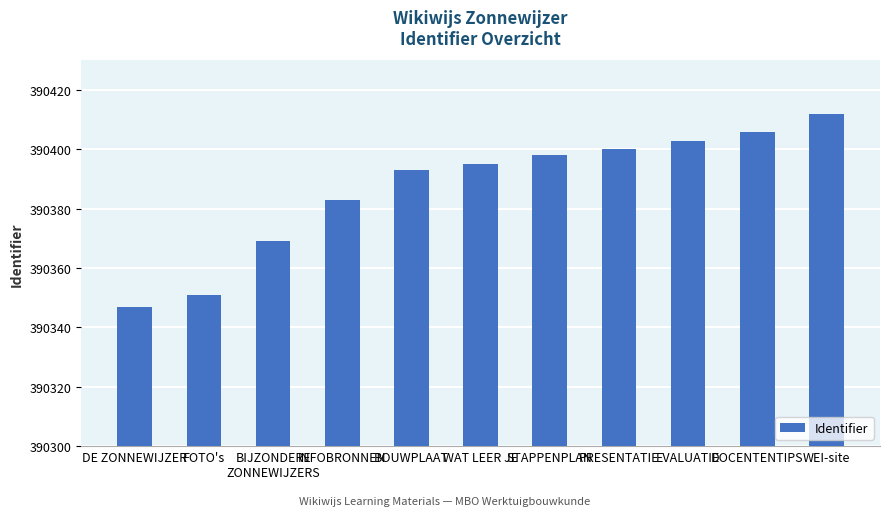

Is it true that the value at DE ZONNEWIJZER is 155859?

False